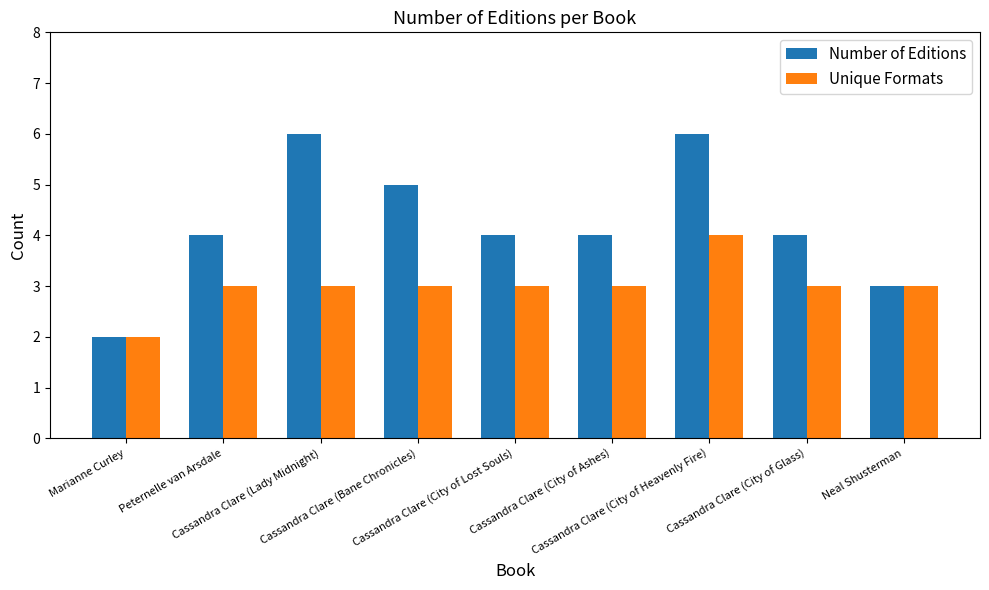

The value of Number of Editions at Cassandra Clare (City of Glass) is 4. True or false?

True